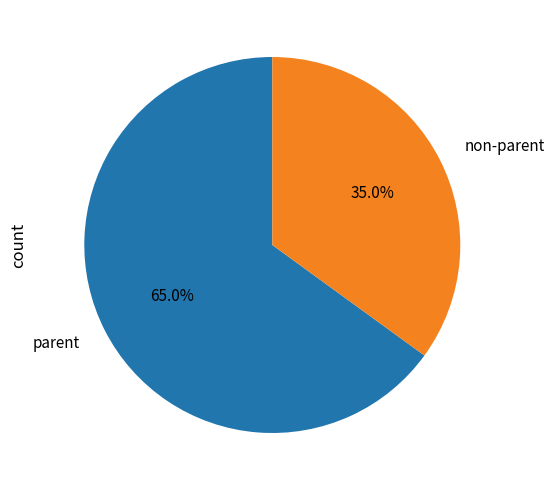

Count the number of slices in the pie.

2